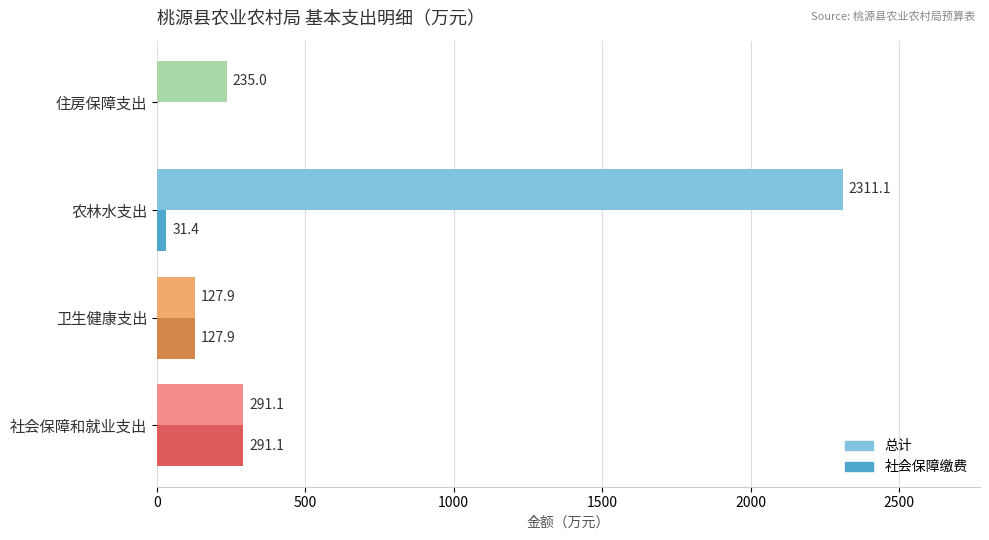

What is the sum of the 总计 values at 住房保障支出 and 农林水支出?

2546.1